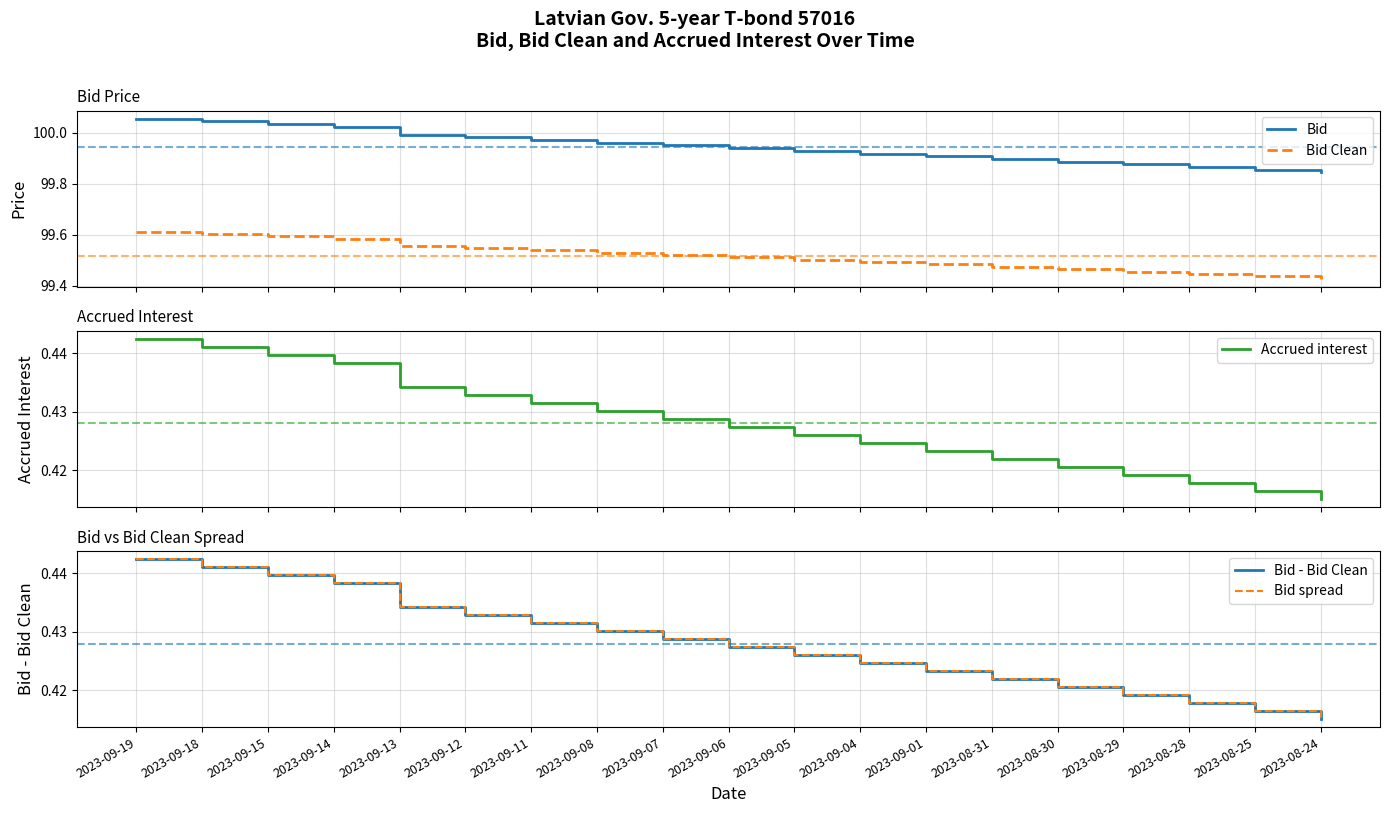

Is the value of Bid at 2023-09-08 greater than the value of Bid - Bid Clean at 2023-08-28?

Yes